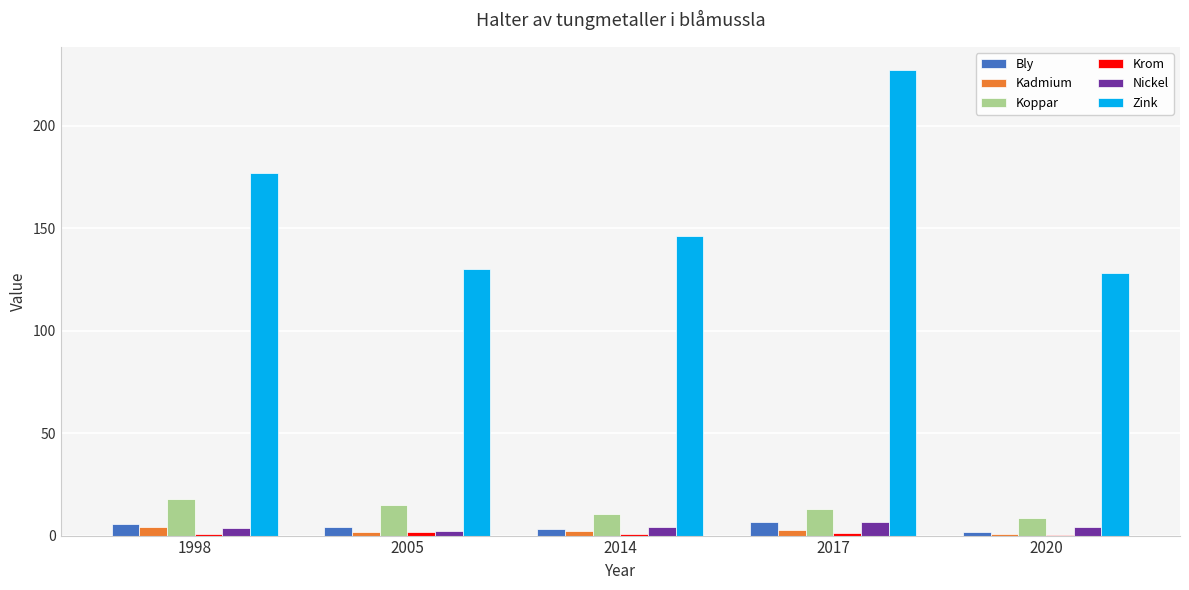

What is the greatest value displayed?

227.0